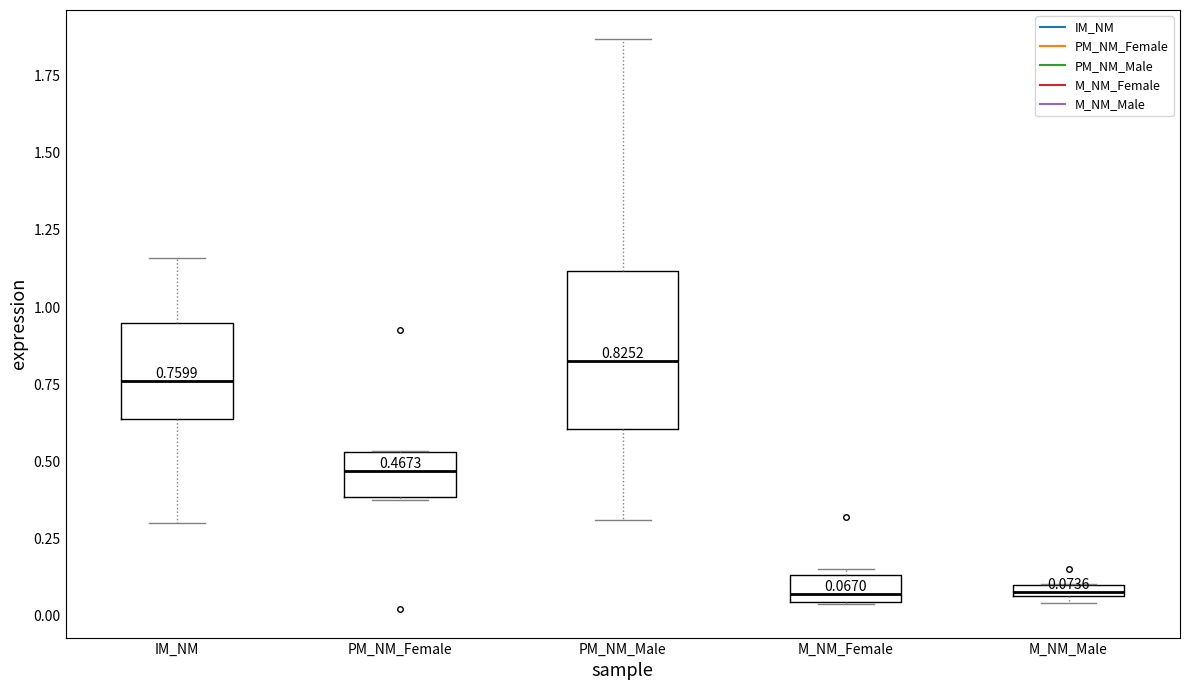

Which box has the highest median line?

PM_NM_Male